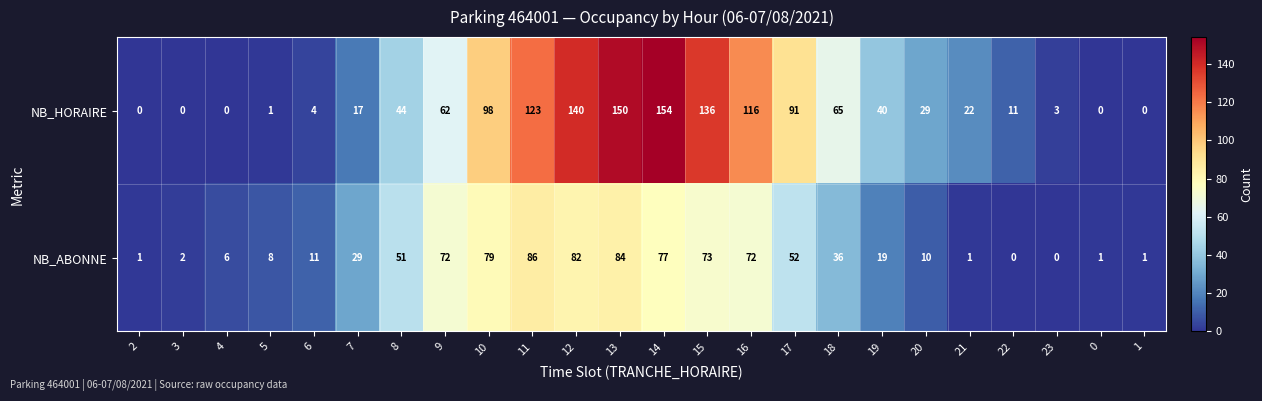

Rank the series by their maximum value, from lowest to highest.

NB_ABONNE, NB_HORAIRE